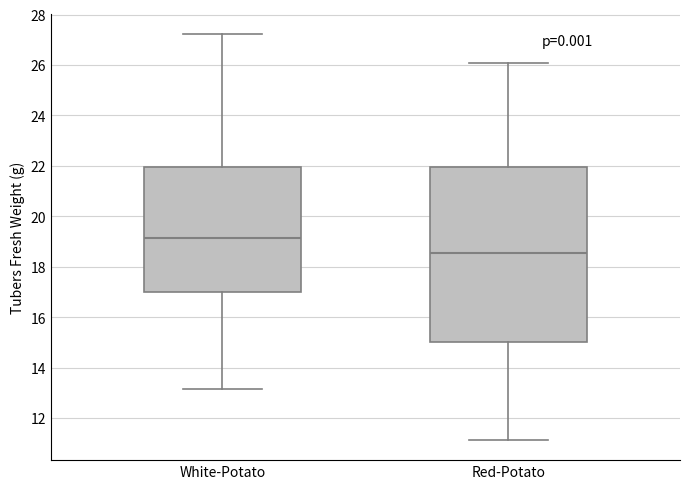

Comparing the boxes themselves (not the whiskers), which one is the tallest?

Red-Potato